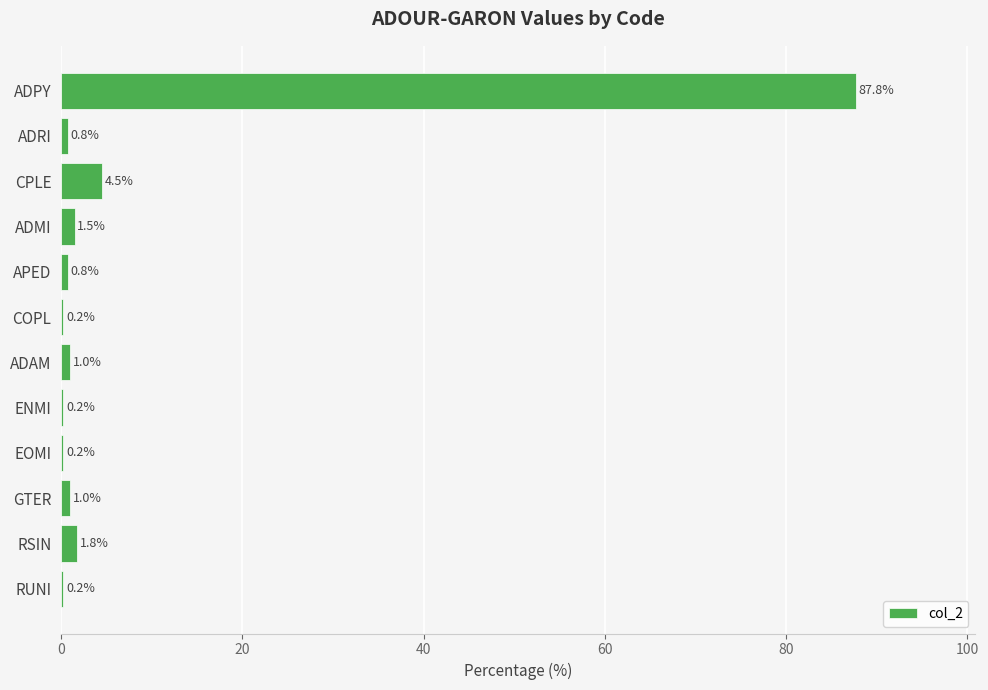

Between COPL and ADAM, which is larger?

ADAM